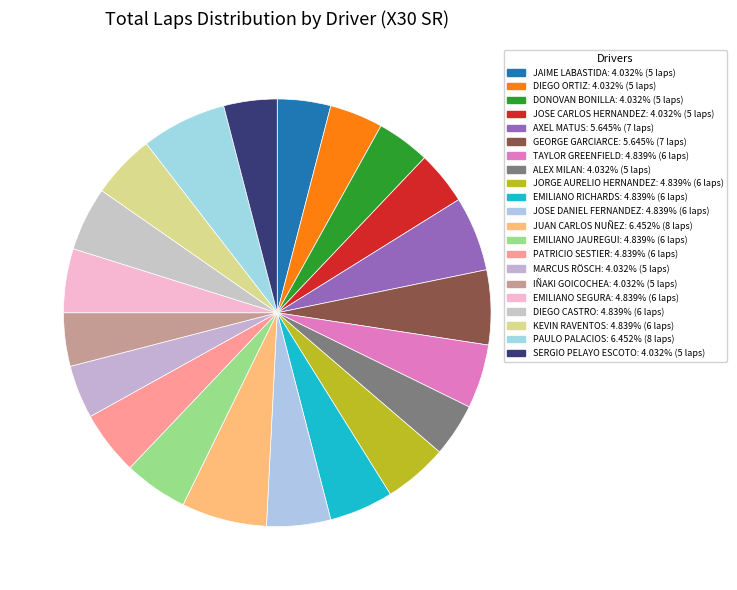

Does EMILIANO SEGURA represent more than half of the total?

No